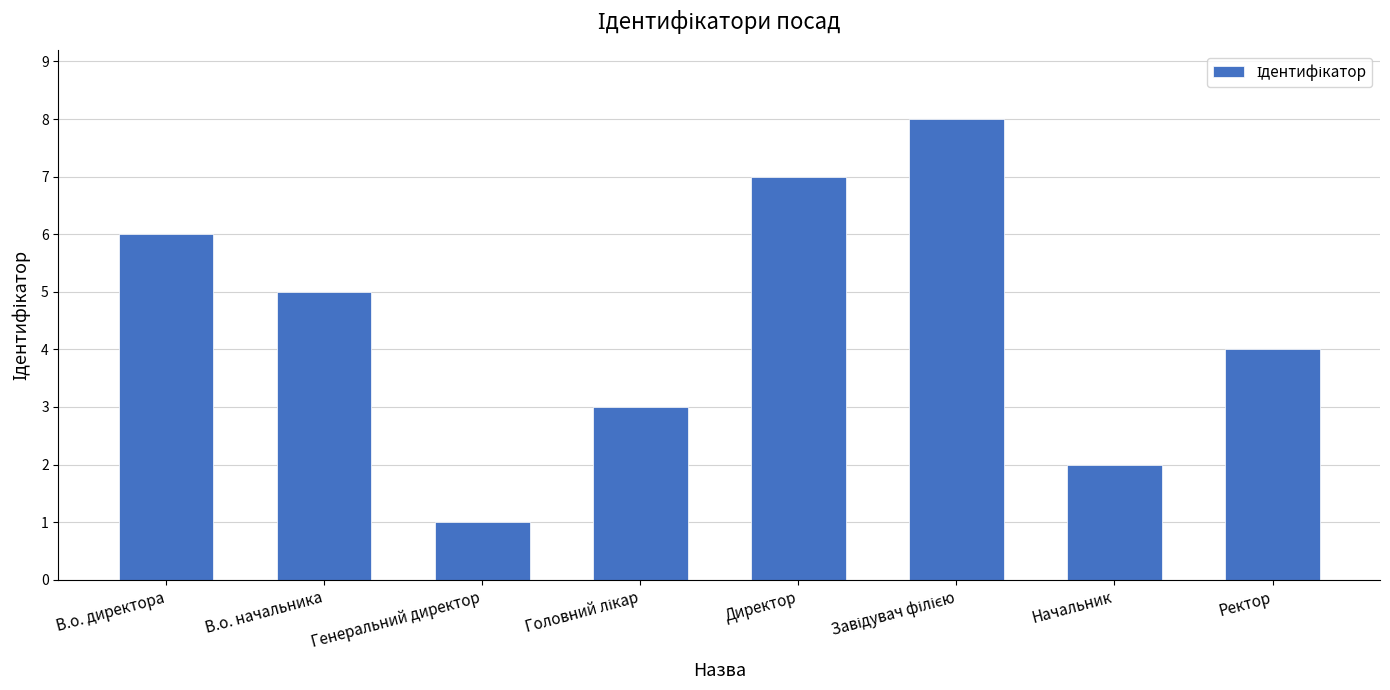

What position from the right is В.о. директора?

8